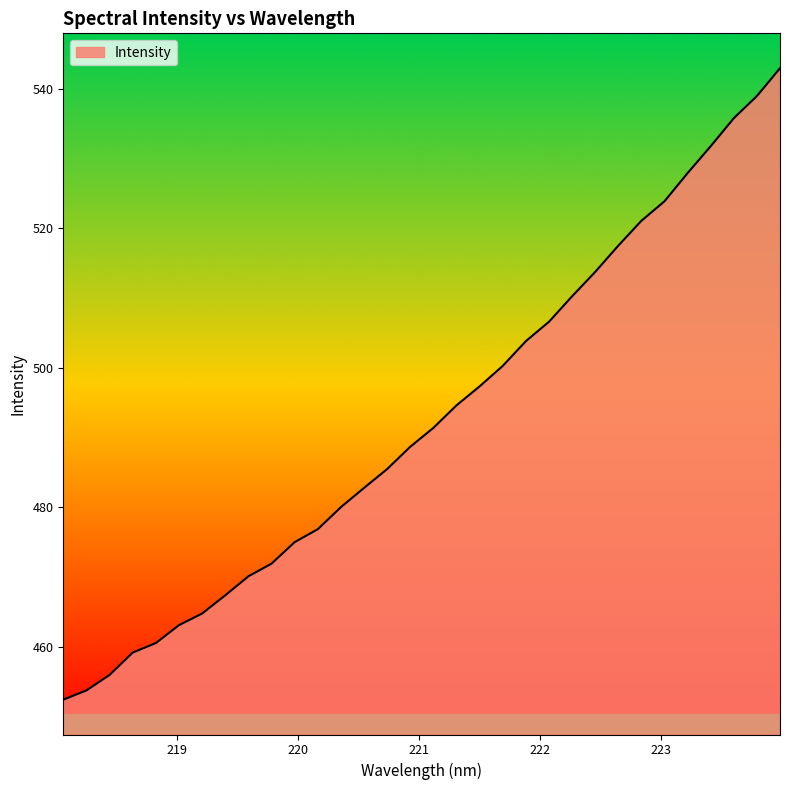

What is the difference between the maximum and minimum values?

90.6